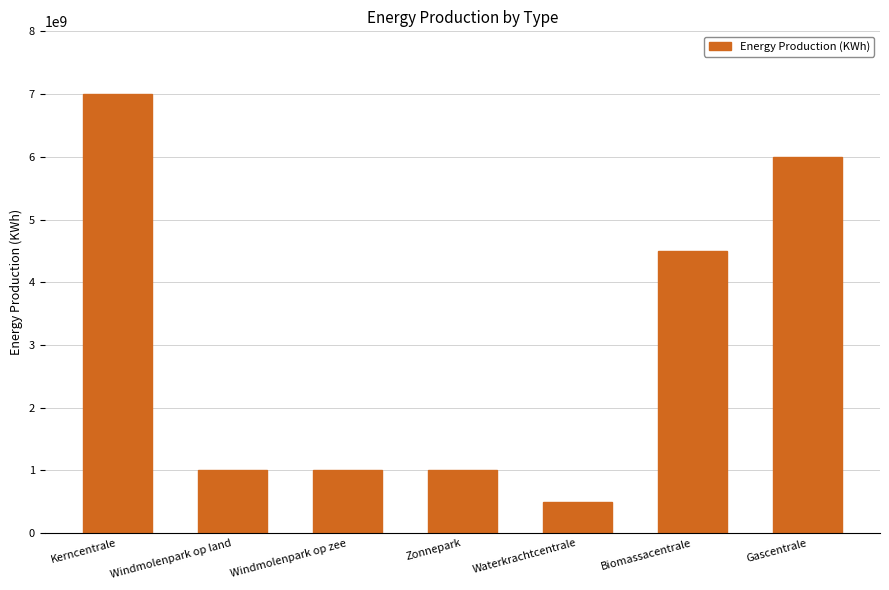

Which category has the highest value across all series?

Kerncentrale